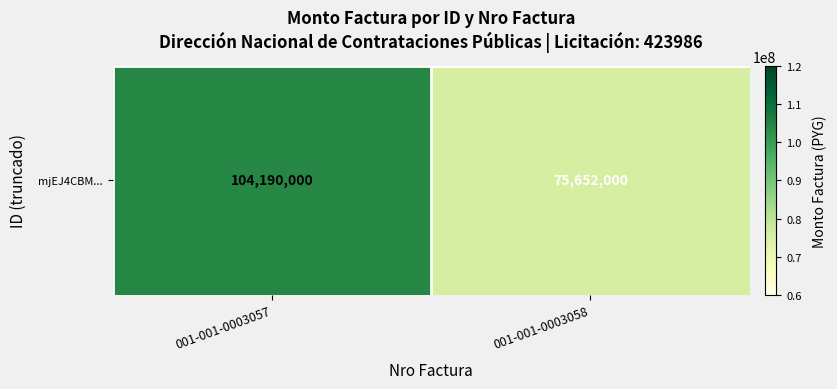

What is the ratio of the value at 001-001-0003057 to the value at 001-001-0003058?

1.4